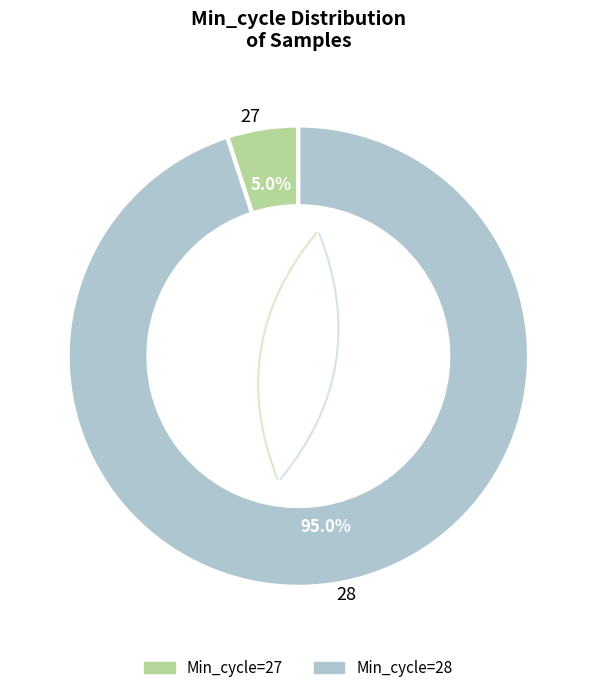

What percentage do 27 and 28 together represent?

100.0%